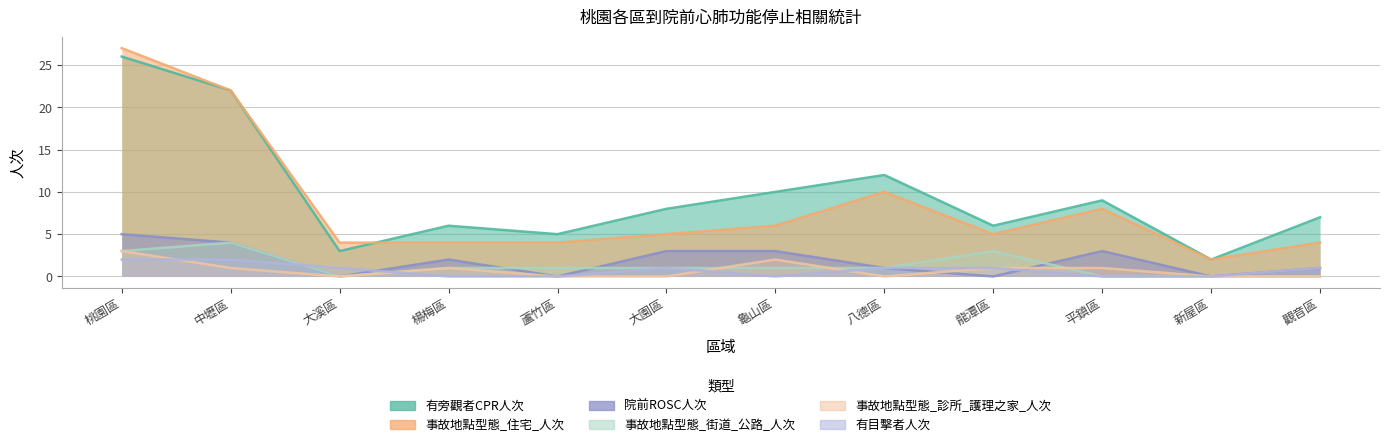

True or false: 有目擊者人次 and 事故地點型態_住宅_人次 intersect in this chart.

False